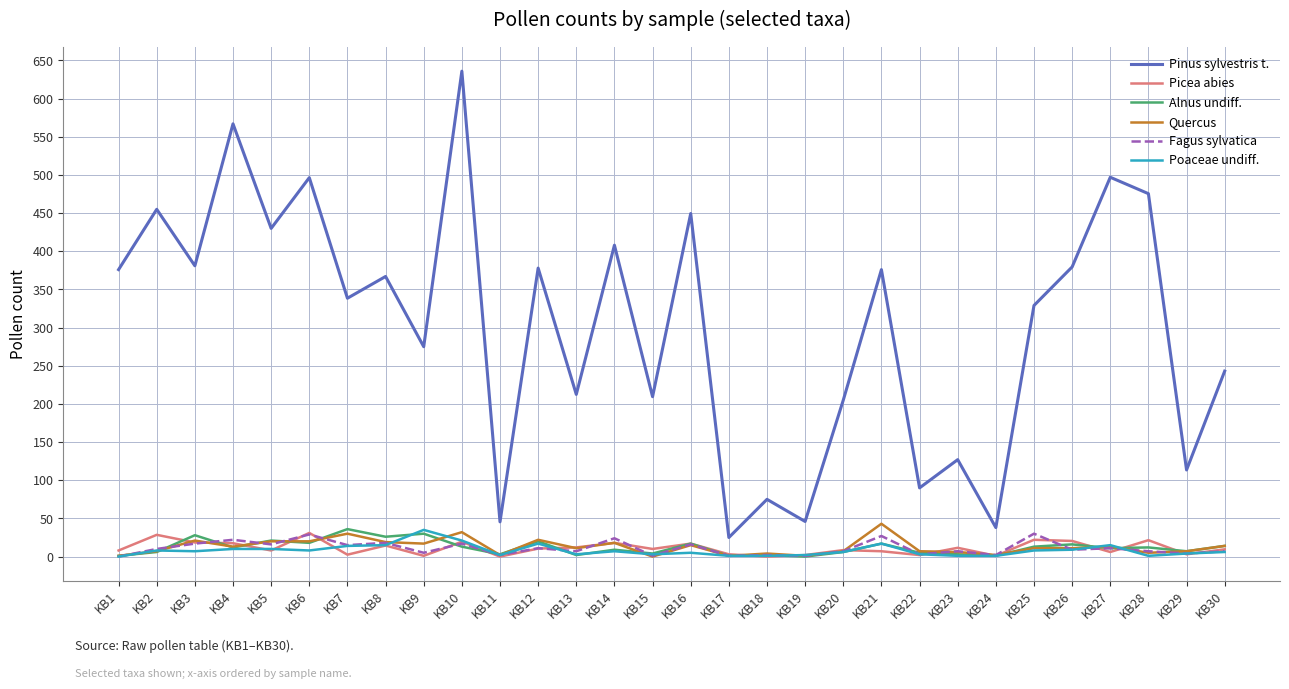

True or false: Pinus sylvestris t. and Poaceae undiff. intersect in this chart.

False